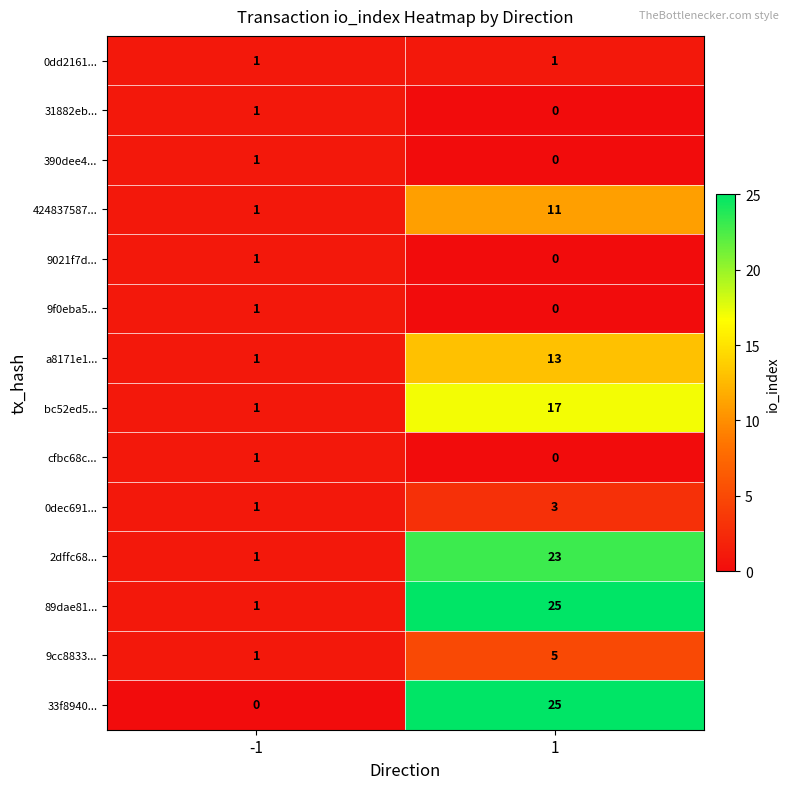

Reading left to right, list all the values displayed in this chart.

0dd2161...: 1	1
31882eb...: 1	0
390dee4...: 1	0
424837587...: 1	11
9021f7d...: 1	0
9f0eba5...: 1	0
a8171e1...: 1	13
bc52ed5...: 1	17
cfbc68c...: 1	0
0dec691...: 1	3
2dffc68...: 1	23
89dae81...: 1	25
9cc8833...: 1	5
33f8940...: 0	25